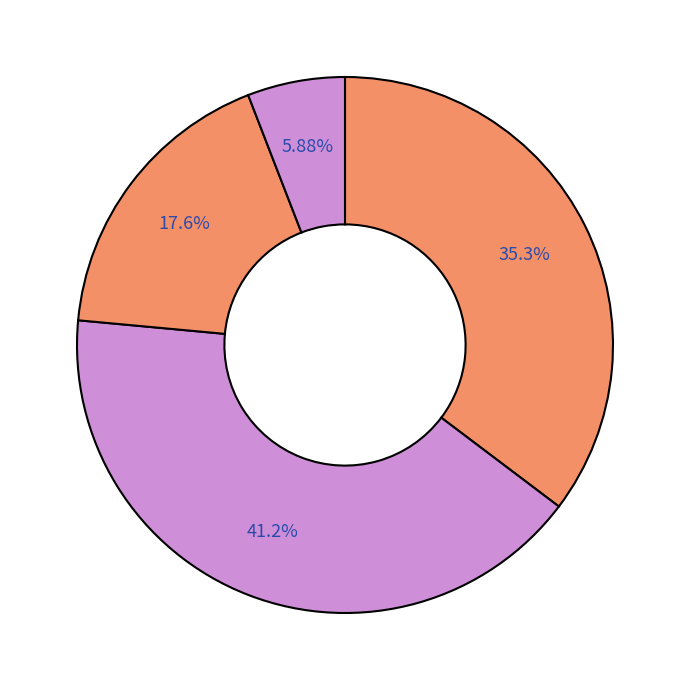

How many slices are in this pie chart?

4